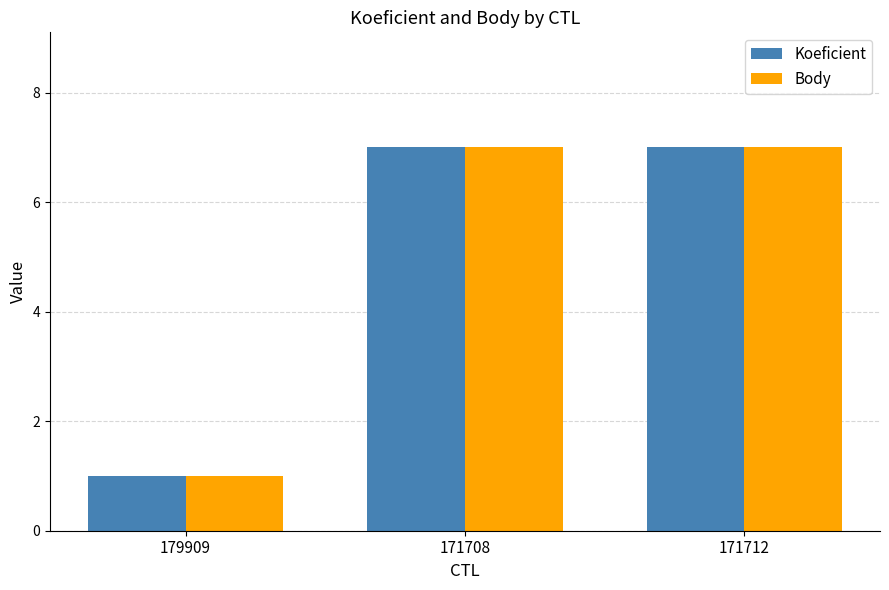

The Body series shows 7 at 171712. True or false?

True